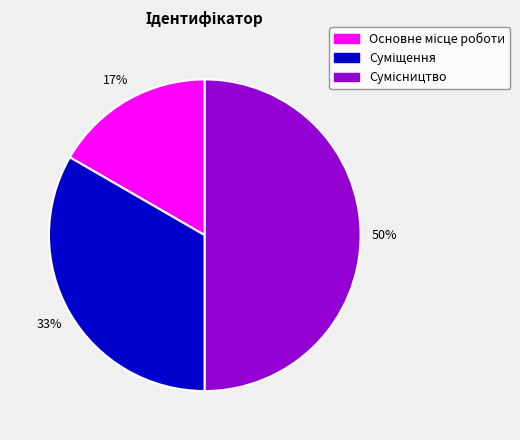

To the nearest percent, what is the average slice percentage?

33%